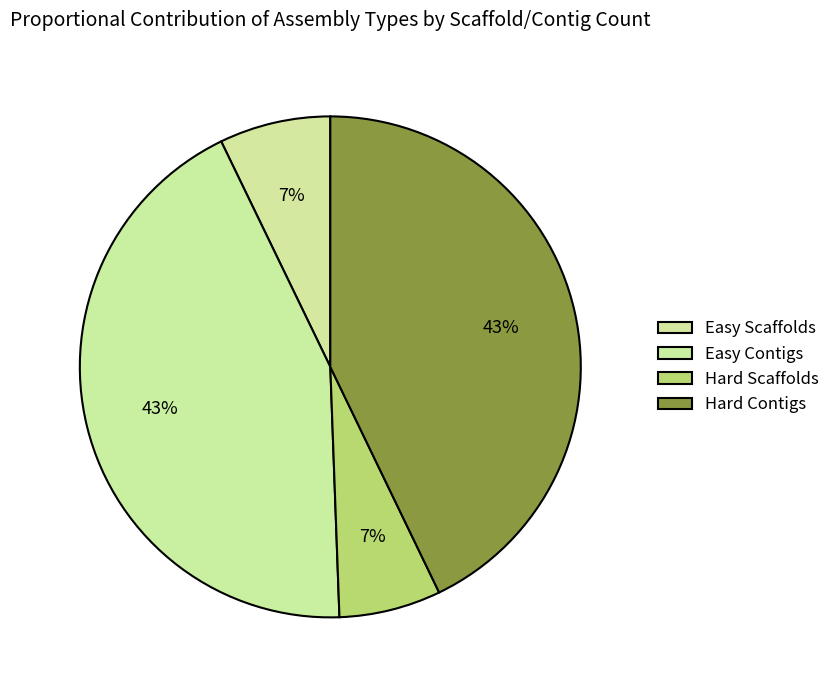

How many segments does this pie chart have?

4